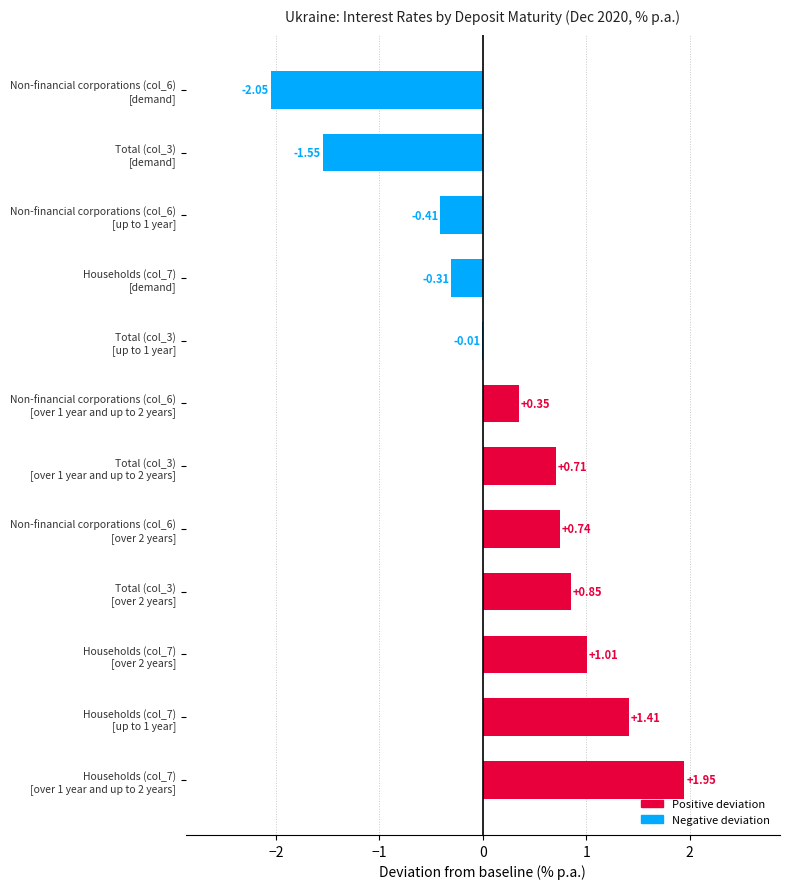

What is the sum of all values?

2.7